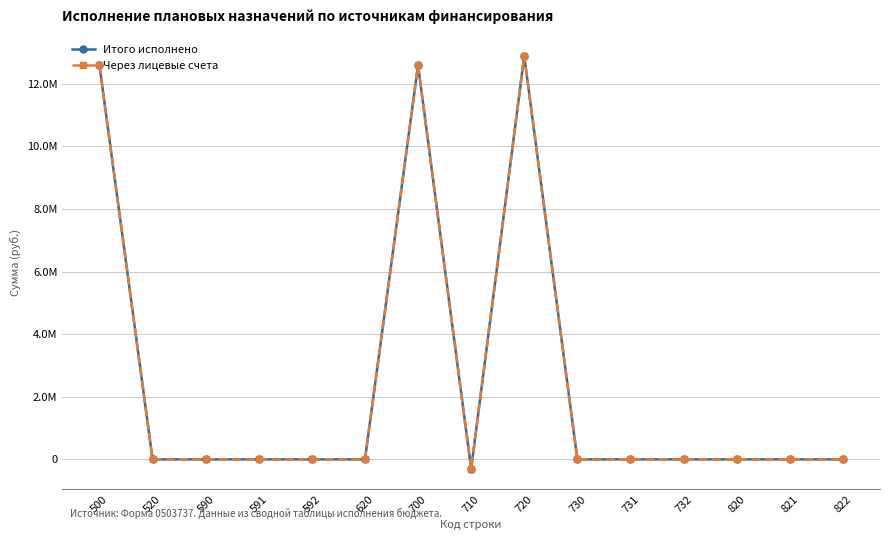

Is this an area chart (filled region under the line)?

No